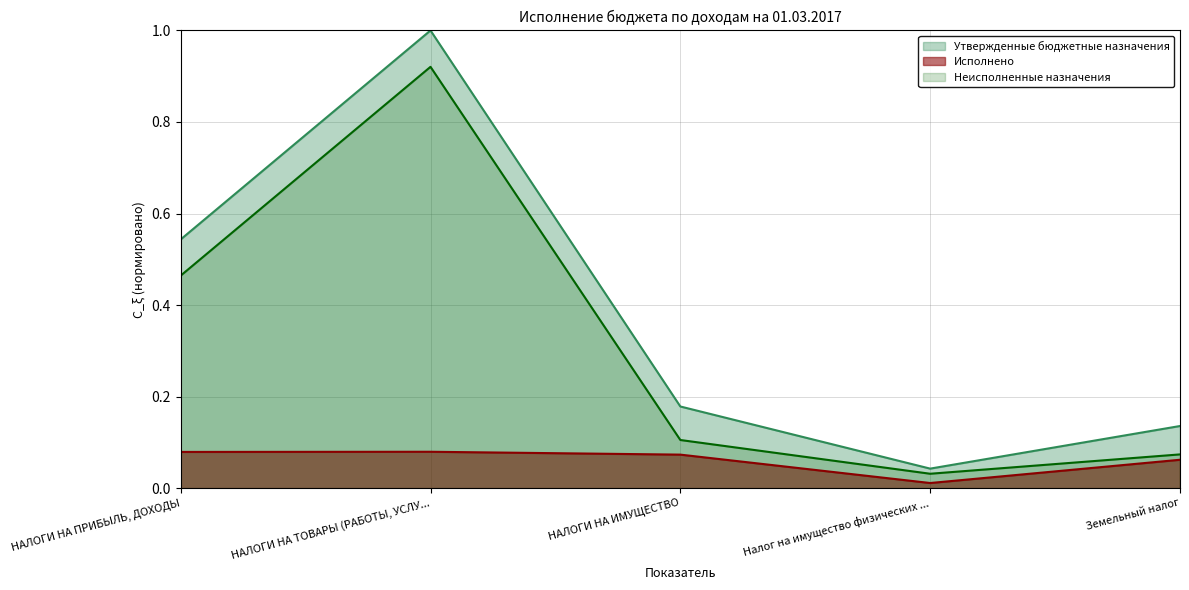

What are all the series names shown in the legend?

Утвержденные бюджетные назначения, Исполнено, Неисполненные назначения